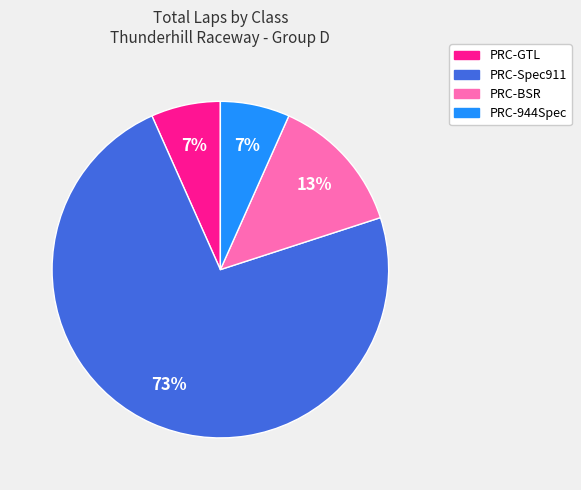

Is there a majority slice in this chart?

Yes